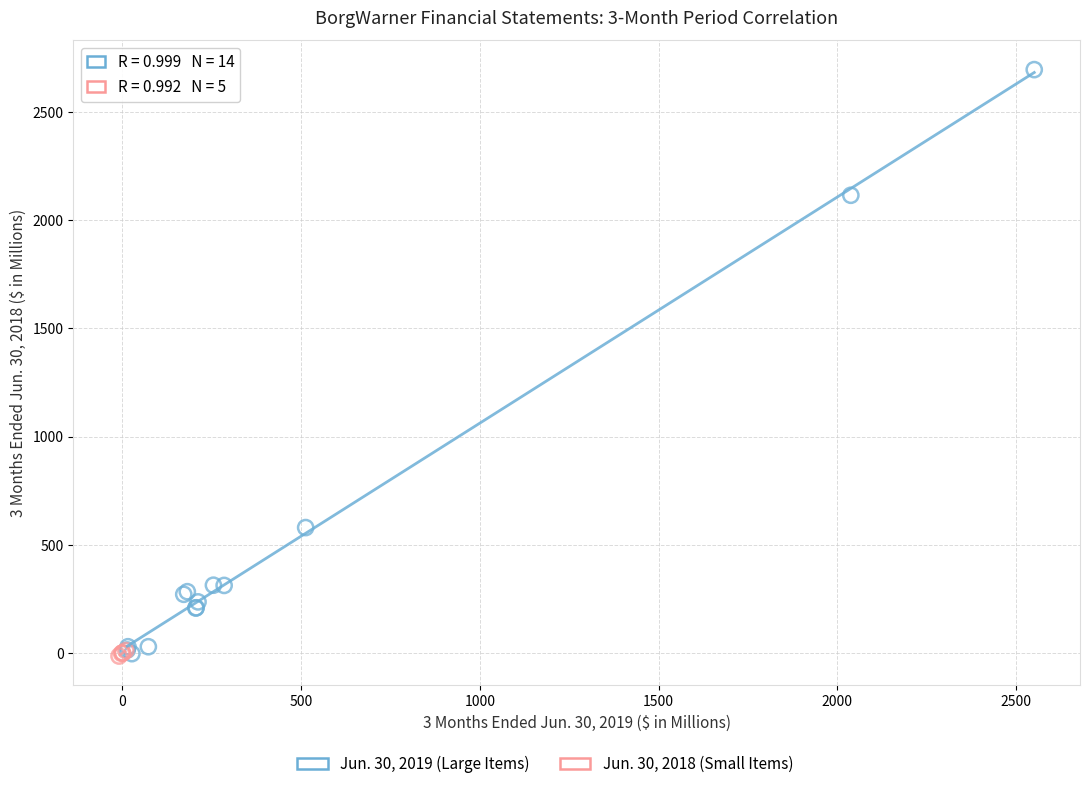

Which series has the largest Y range (max minus min)?

Jun. 30, 2019 (Large Items)